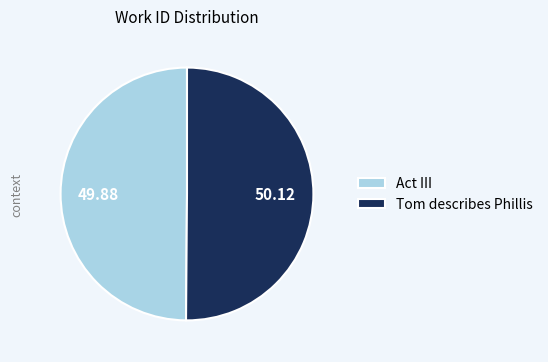

Combined, do Tom describes Phillis and Act III account for over 50%?

Yes